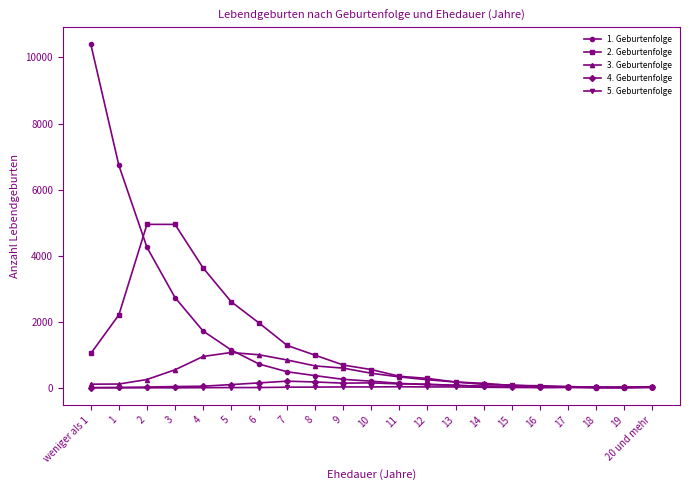

What is the difference between the maximum and minimum values in the 1. Geburtenfolge series?

10390